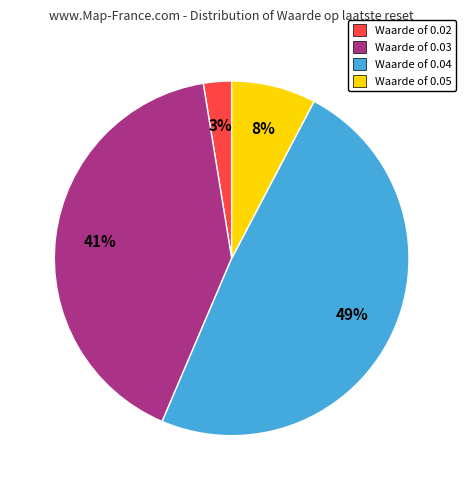

Do Waarde of 0.02 and Waarde of 0.05 together represent more than half of the pie?

No